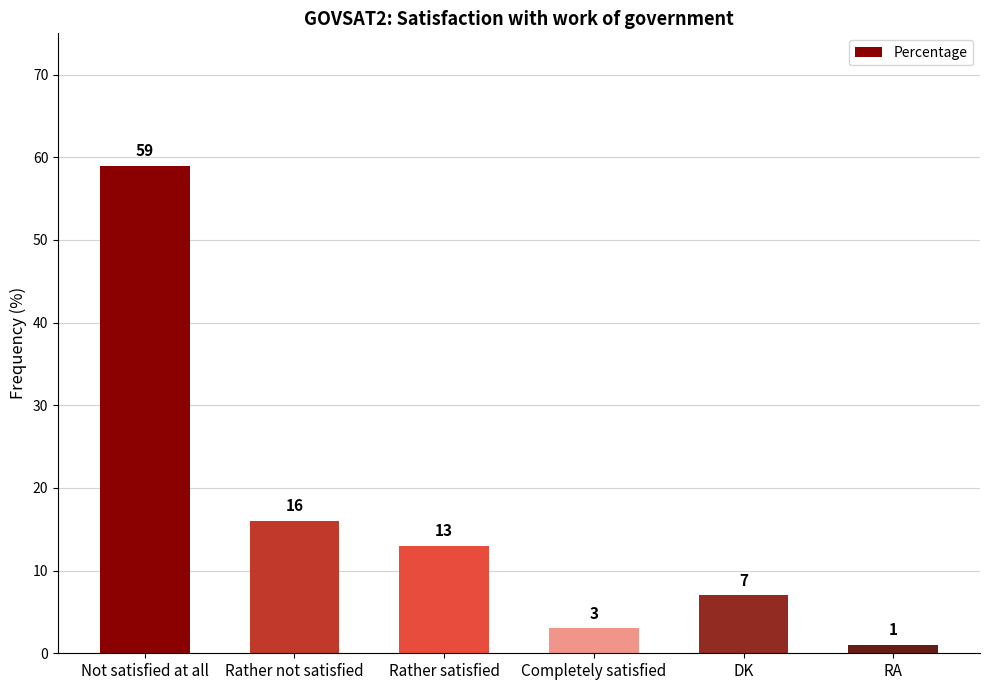

Is it true that the value at Not satisfied at all is 59?

True